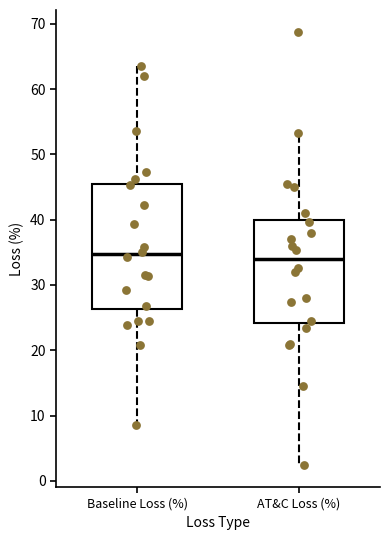

Reading left to right, transcribe this box plot: for each box, give where its median line is, the range the box spans, and where its two whiskers end, as read against the y-axis. The values are not printed on the chart, so give them approximately, as read against the axis.

Baseline Loss (%): median 35, box 26 to 46, whiskers 9 to 64
AT&C Loss (%): median 34, box 24 to 40, whiskers 2 to 53